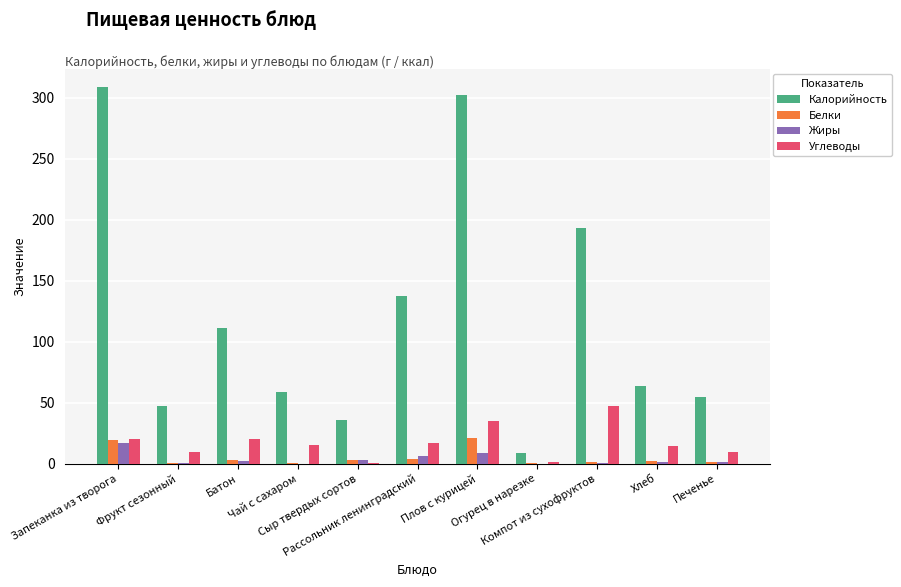

Which label corresponds to the largest value in the chart?

Запеканка из творога